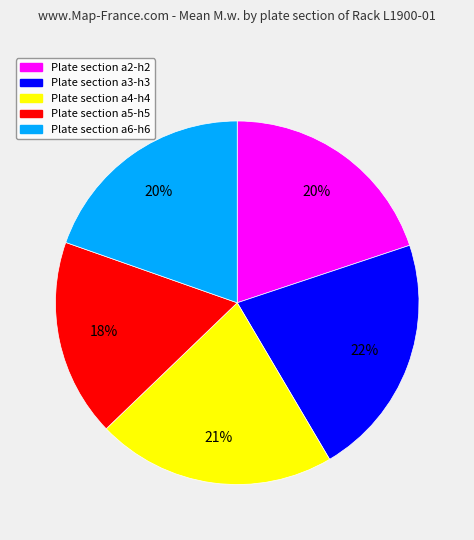

Is there a majority slice in this chart?

No